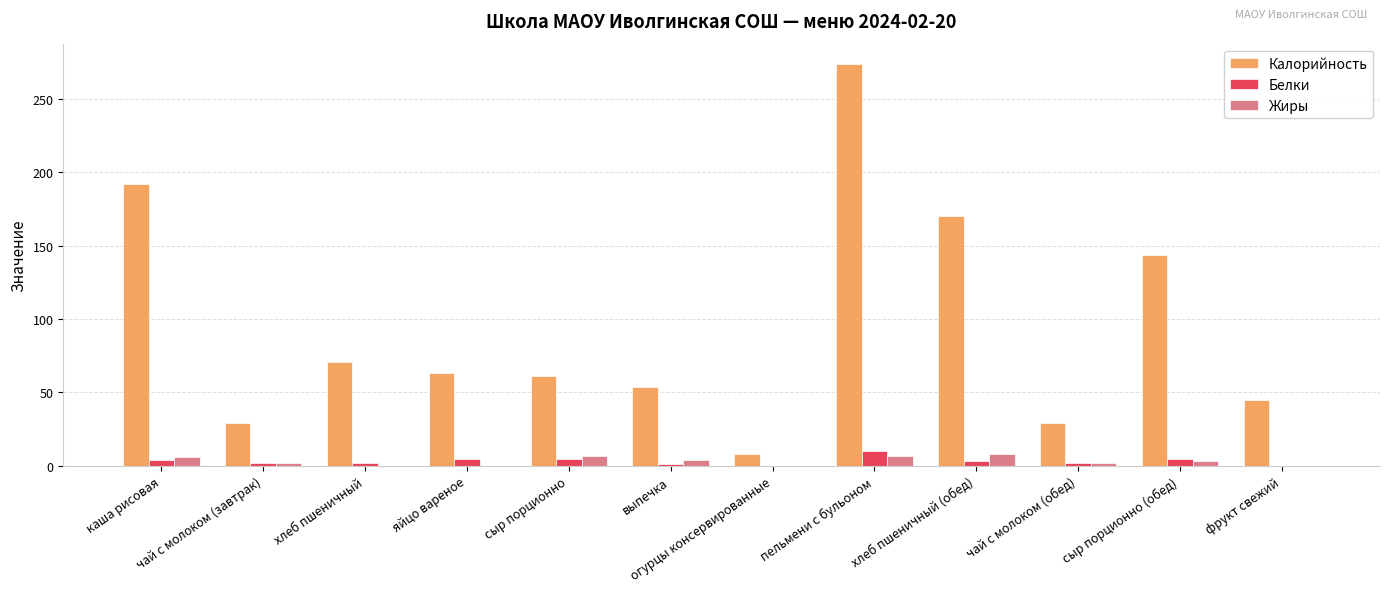

The Жиры series shows 2 at чай с молоком (завтрак). True or false?

True